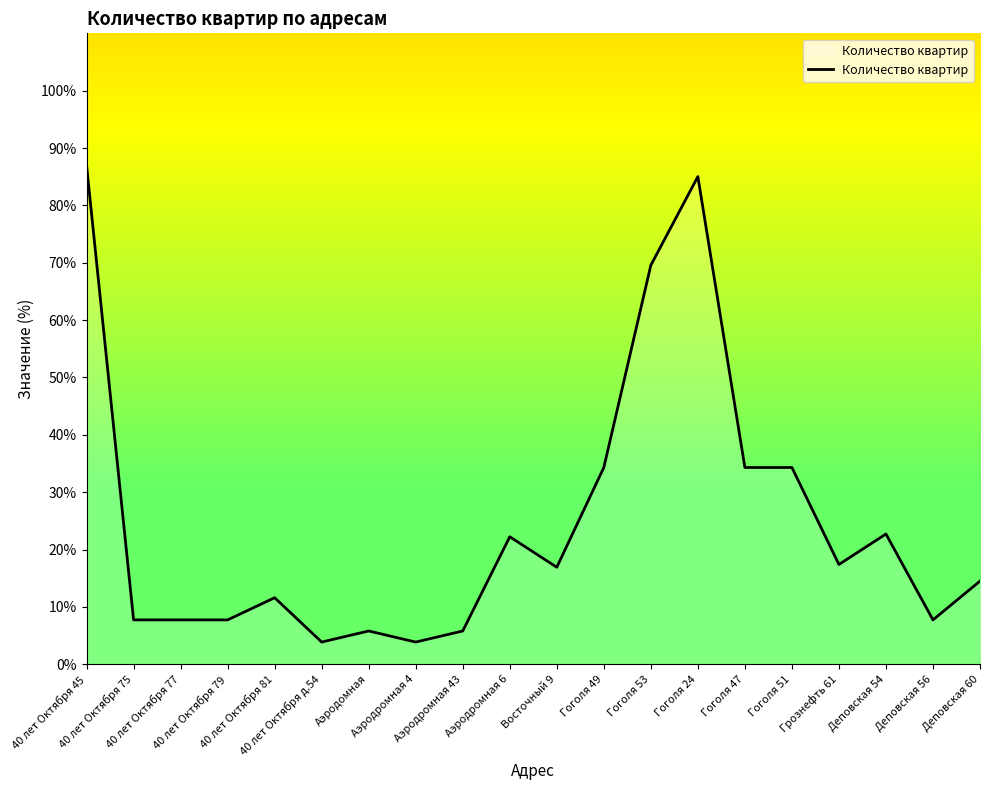

The value at Аэродромная 6 is 22.2. True or false?

True